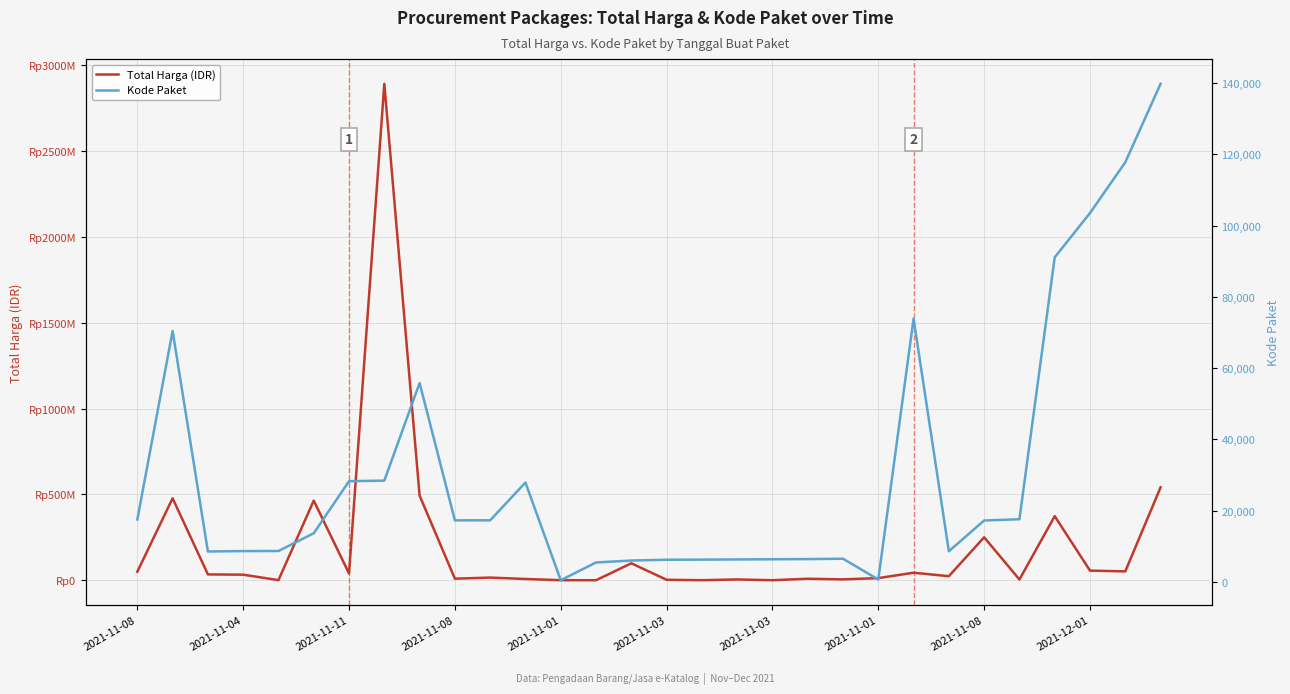

At how many categories does at least one series exceed 438514102?

5